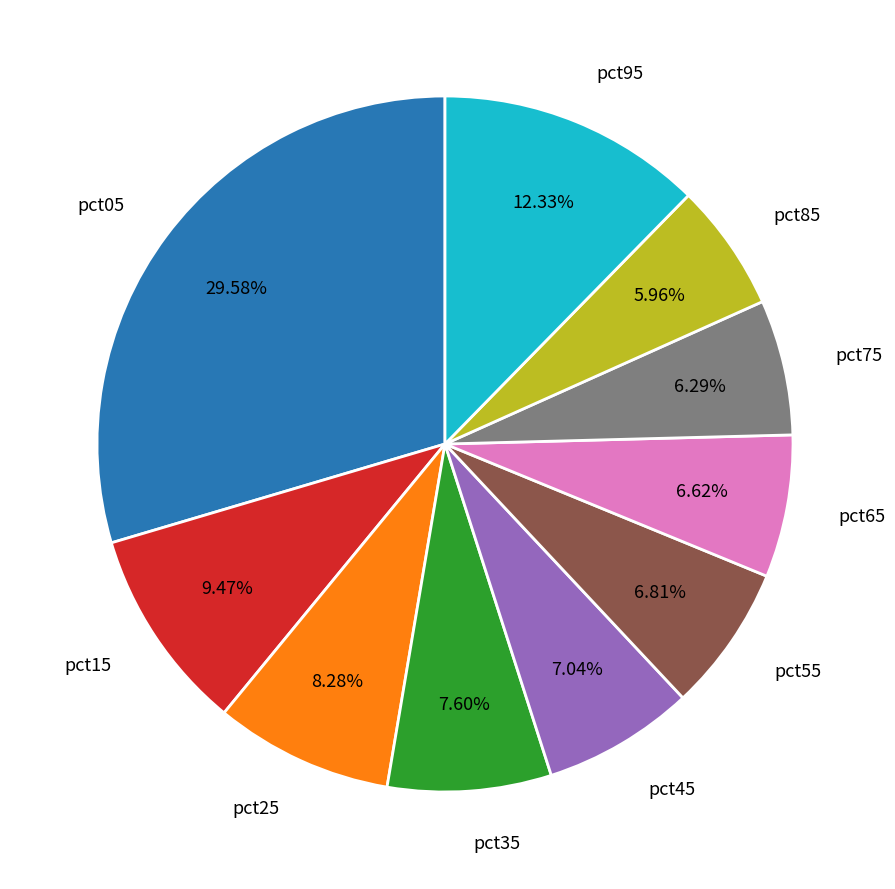

The pct15 slice represents 9% of the pie. True or false?

True